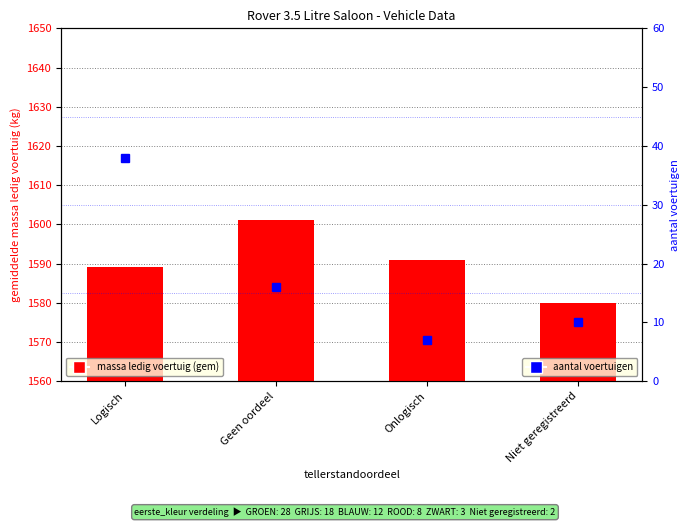

Is it true that massa ledig voertuig equals 1591 at Onlogisch?

True